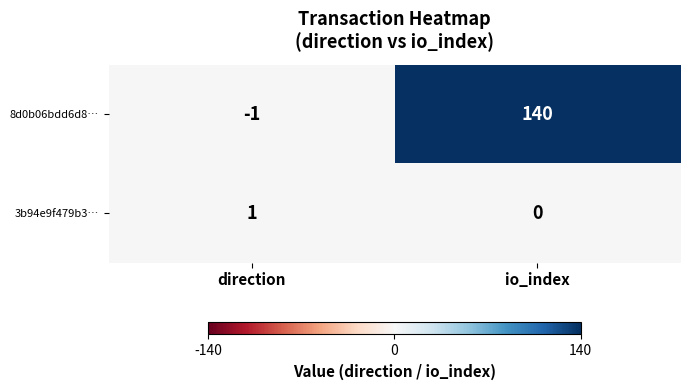

Reading left to right, what are all the values shown in this chart?

8d0b06bdd6d8…: direction=-1	io_index=140
3b94e9f479b3…: direction=1	io_index=0